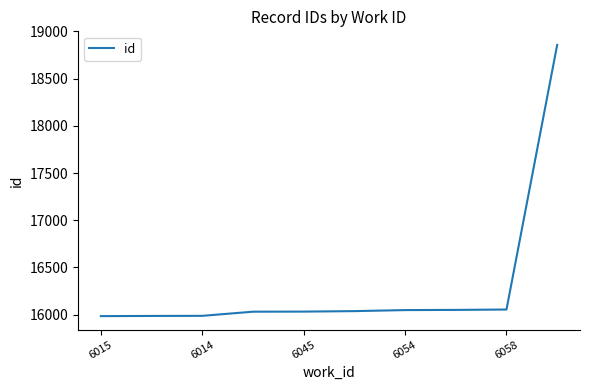

What is the difference between the maximum and minimum values?

2875